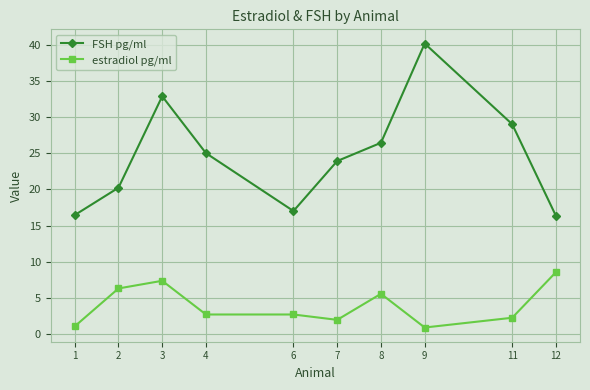

The value of FSH pg/ml at 7 is 33.6. True or false?

False